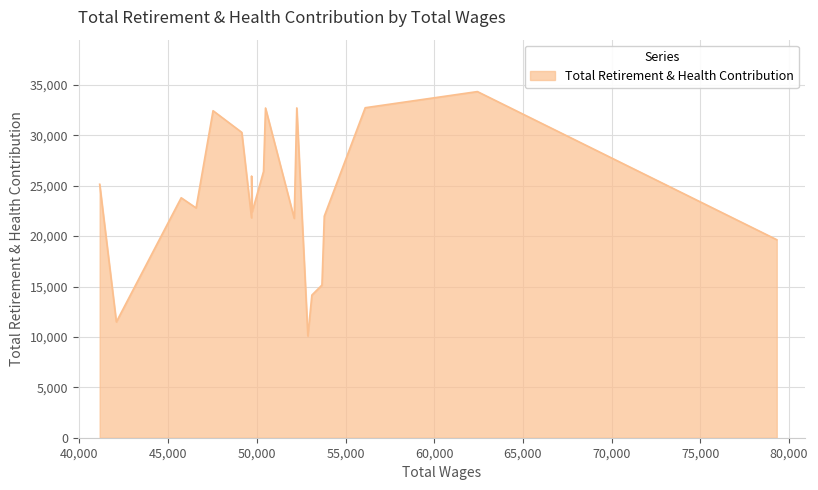

At which category does the chart reach its minimum across all series?

52877